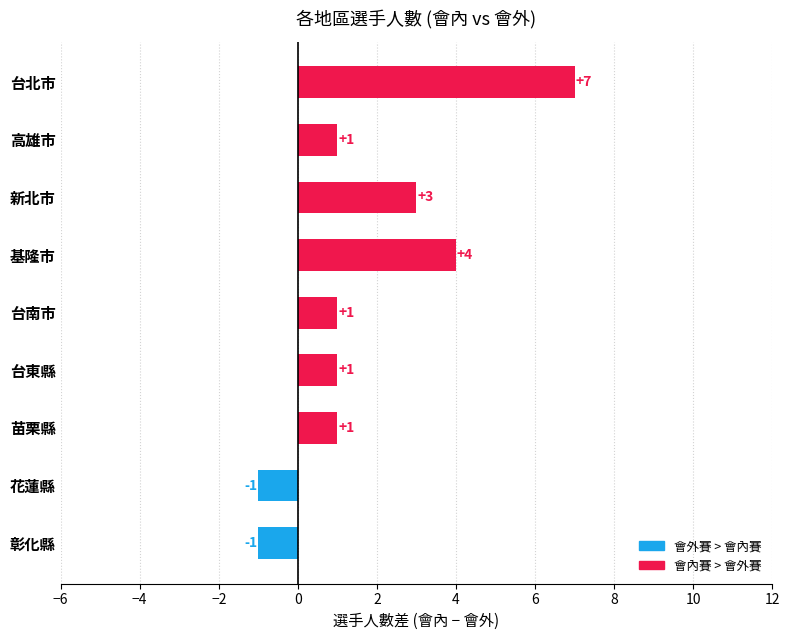

What is the change in value from 新北市 to 基隆市?

+1